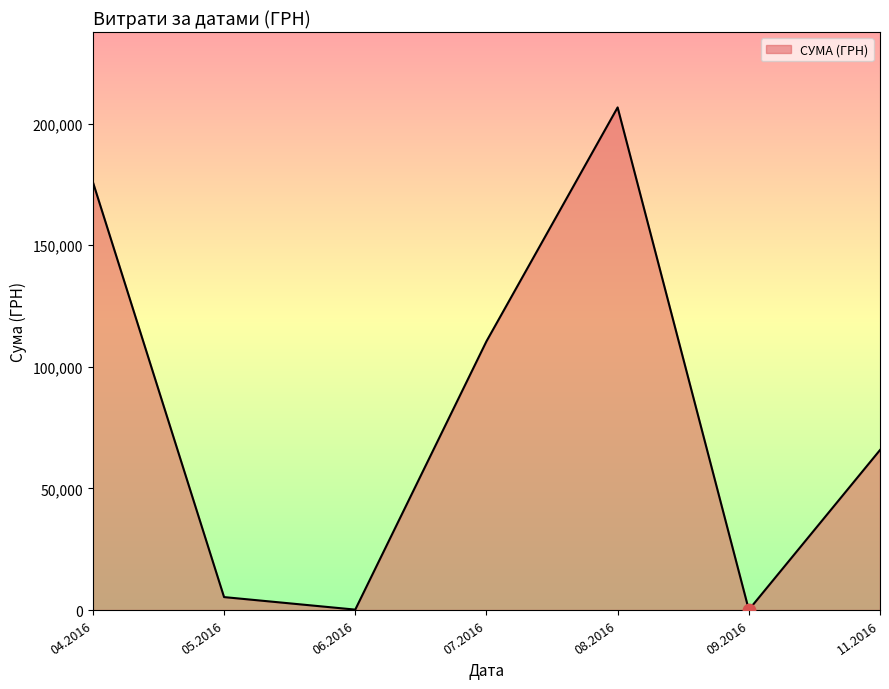

What is the change in value from 04.2016 to 11.2016?

-110175.8